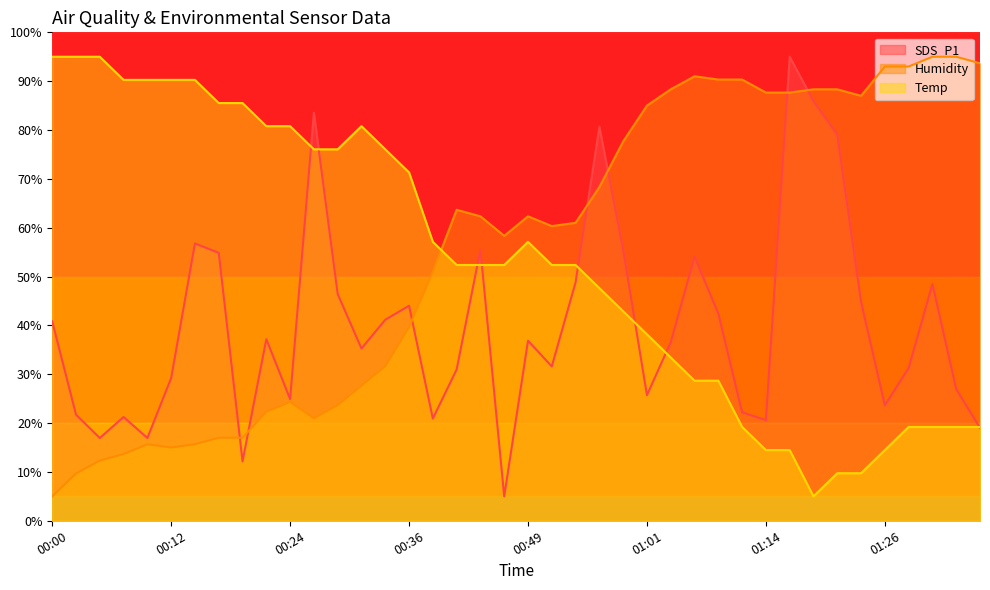

Count the number of categories in the chart.

40